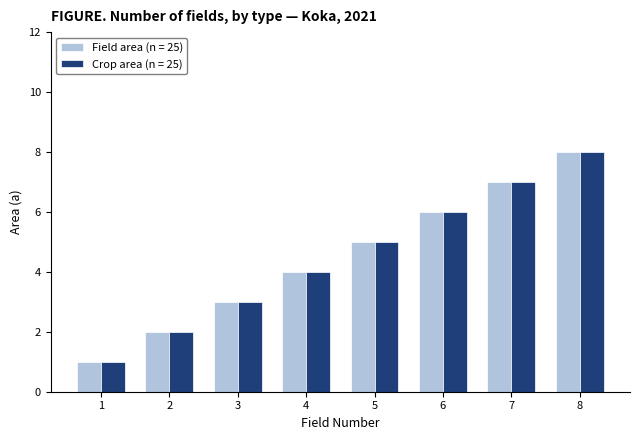

The value of Field area (n = 25) at 2 is 2. True or false?

True